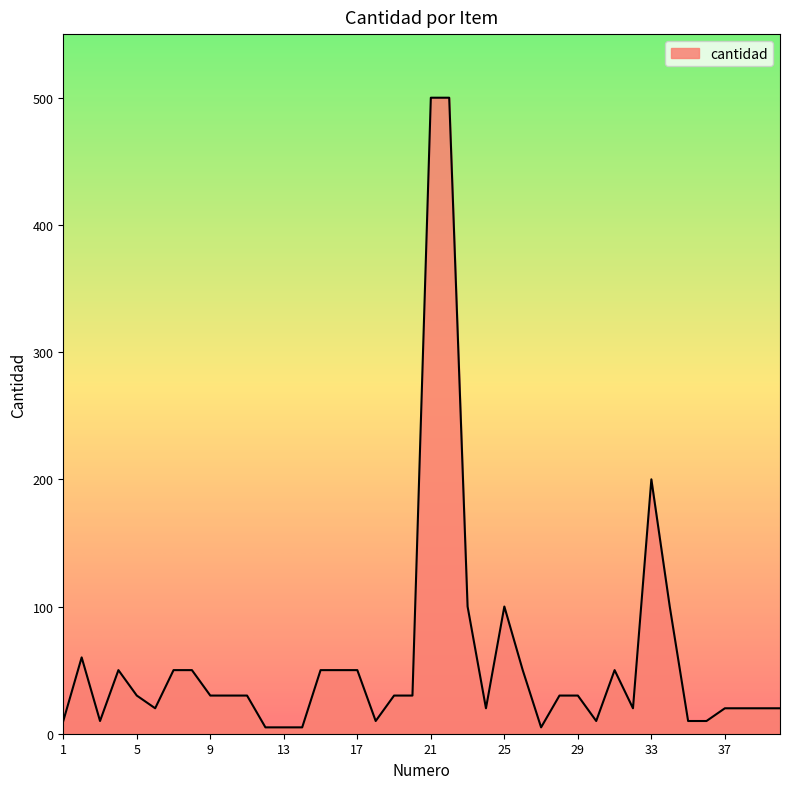

What is the difference between the maximum and minimum values?

495